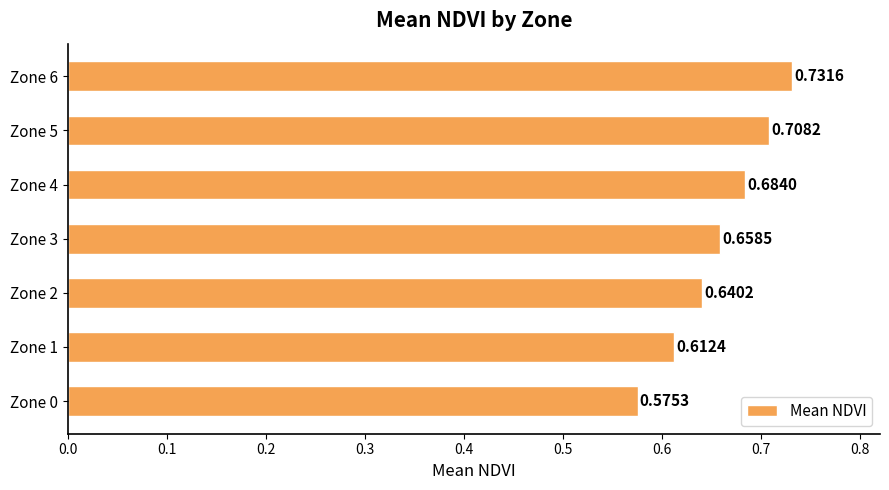

Rank the categories by value from highest to lowest.

Zone 6, Zone 5, Zone 4, Zone 3, Zone 2, Zone 1, Zone 0